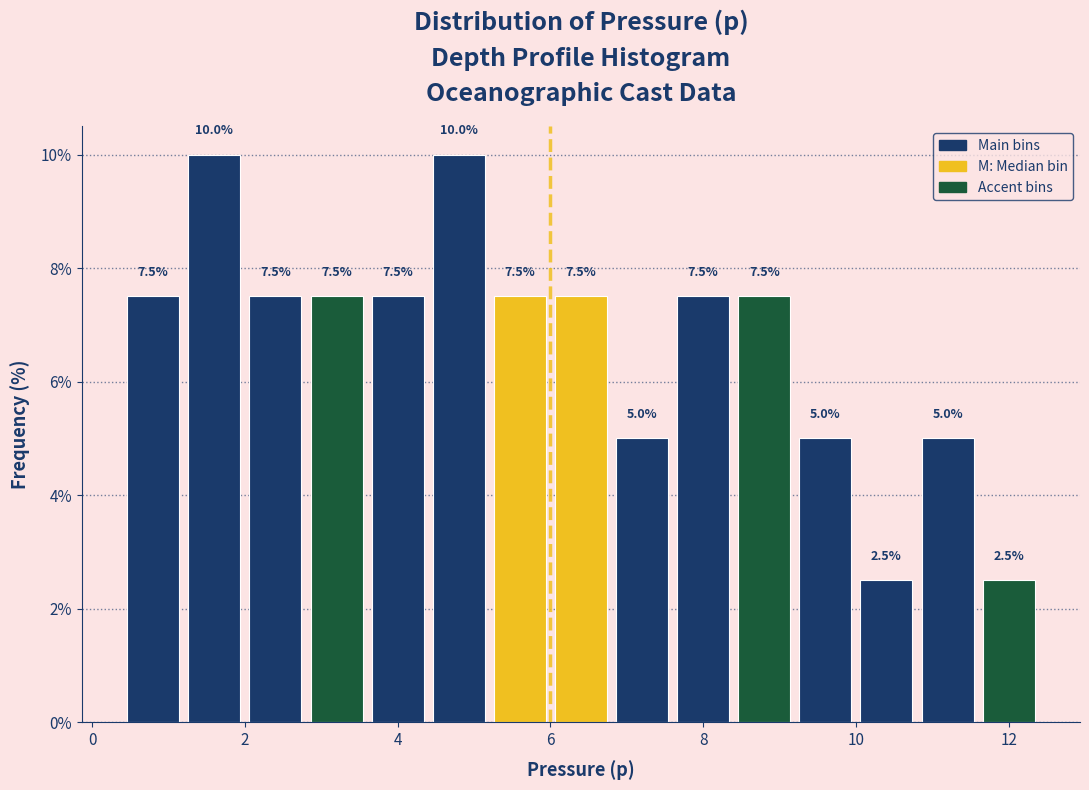

Reading left to right, transcribe this chart: for each bar, give the range it covers on the x-axis and its height.

0.4 to 1.2: 7.5
1.2 to 2.0: 10.0
2.0 to 2.8: 7.5
2.8 to 3.6: 7.5
3.6 to 4.4: 7.5
4.4 to 5.2: 10.0
5.2 to 6.0: 7.5
6.0 to 6.8: 7.5
6.8 to 7.6: 5.0
7.6 to 8.4: 7.5
8.4 to 9.2: 7.5
9.2 to 10.0: 5.0
10.0 to 10.8: 2.5
10.8 to 11.6: 5.0
11.6 to 12.4: 2.5